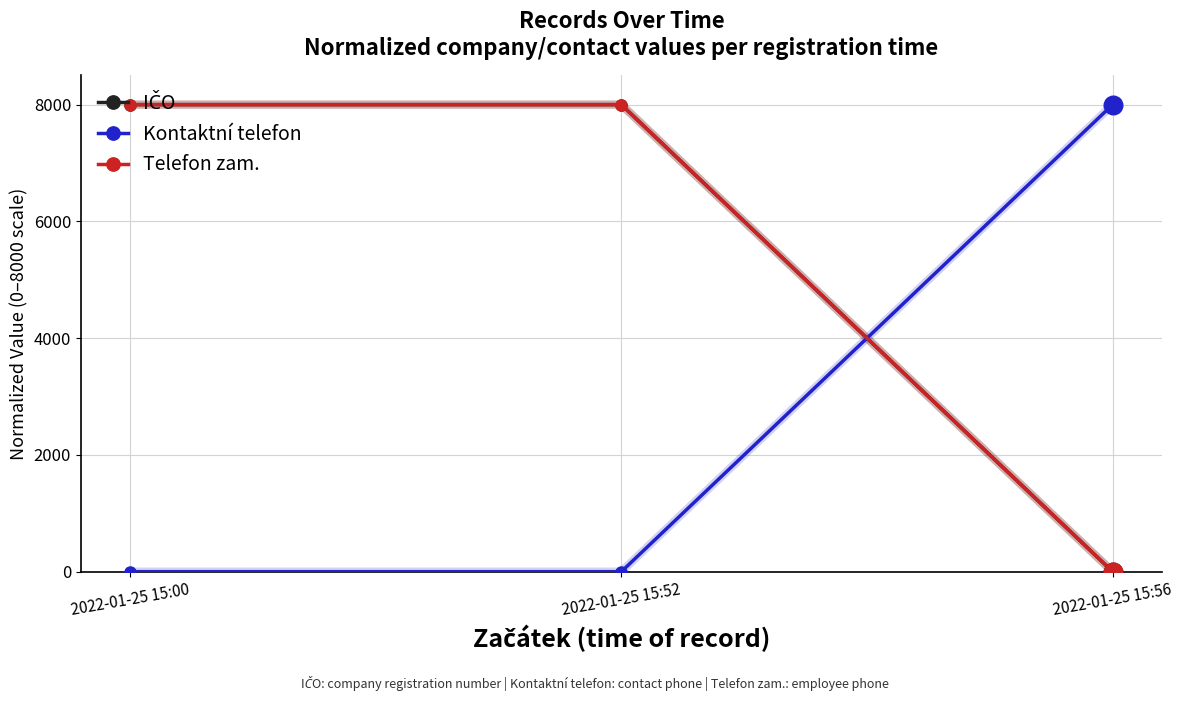

Is the value of Kontaktní telefon at 2022-01-25 15:00 greater than the value of Telefon zam. at 2022-01-25 15:56?

No